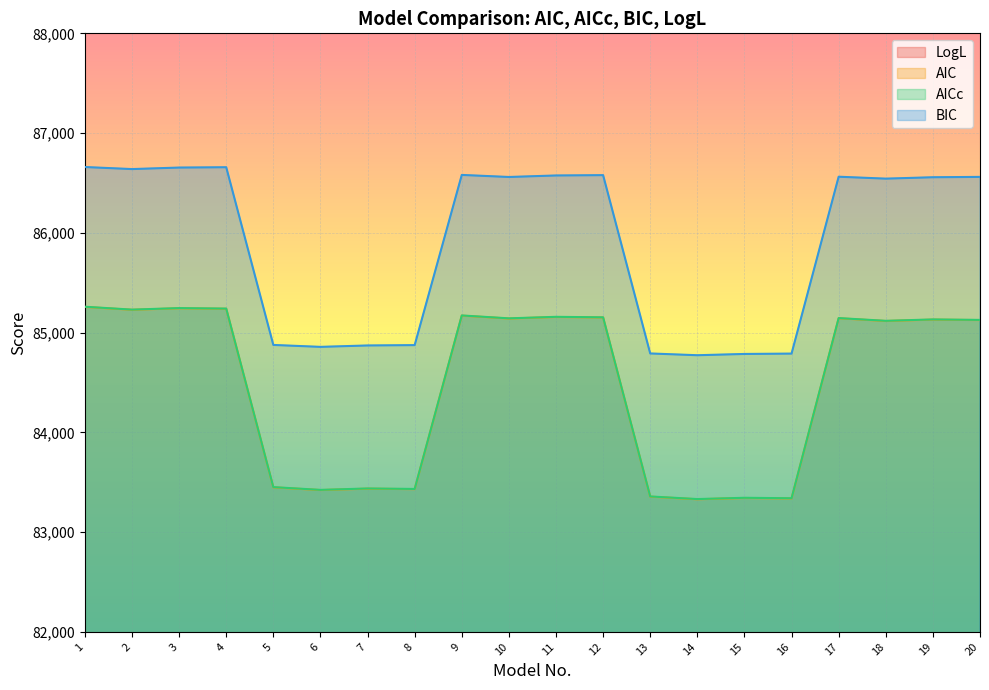

What is the difference between the maximum and minimum values in the AIC series?

1928.0